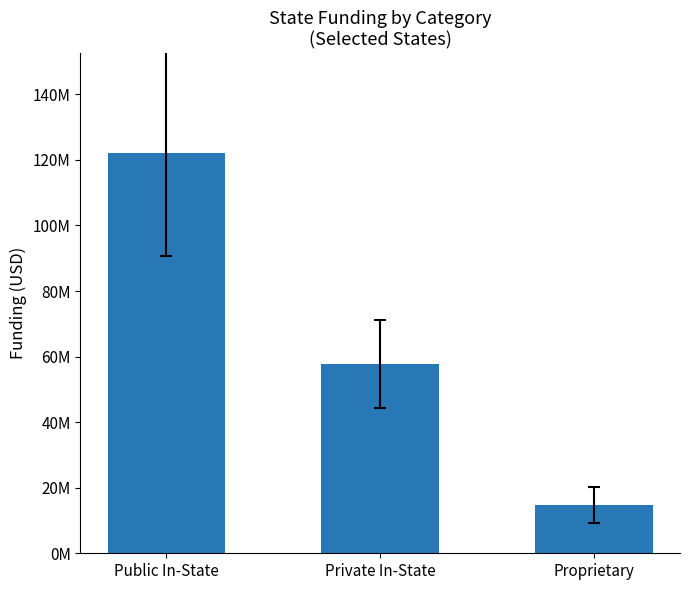

Does the chart contain any negative values?

No